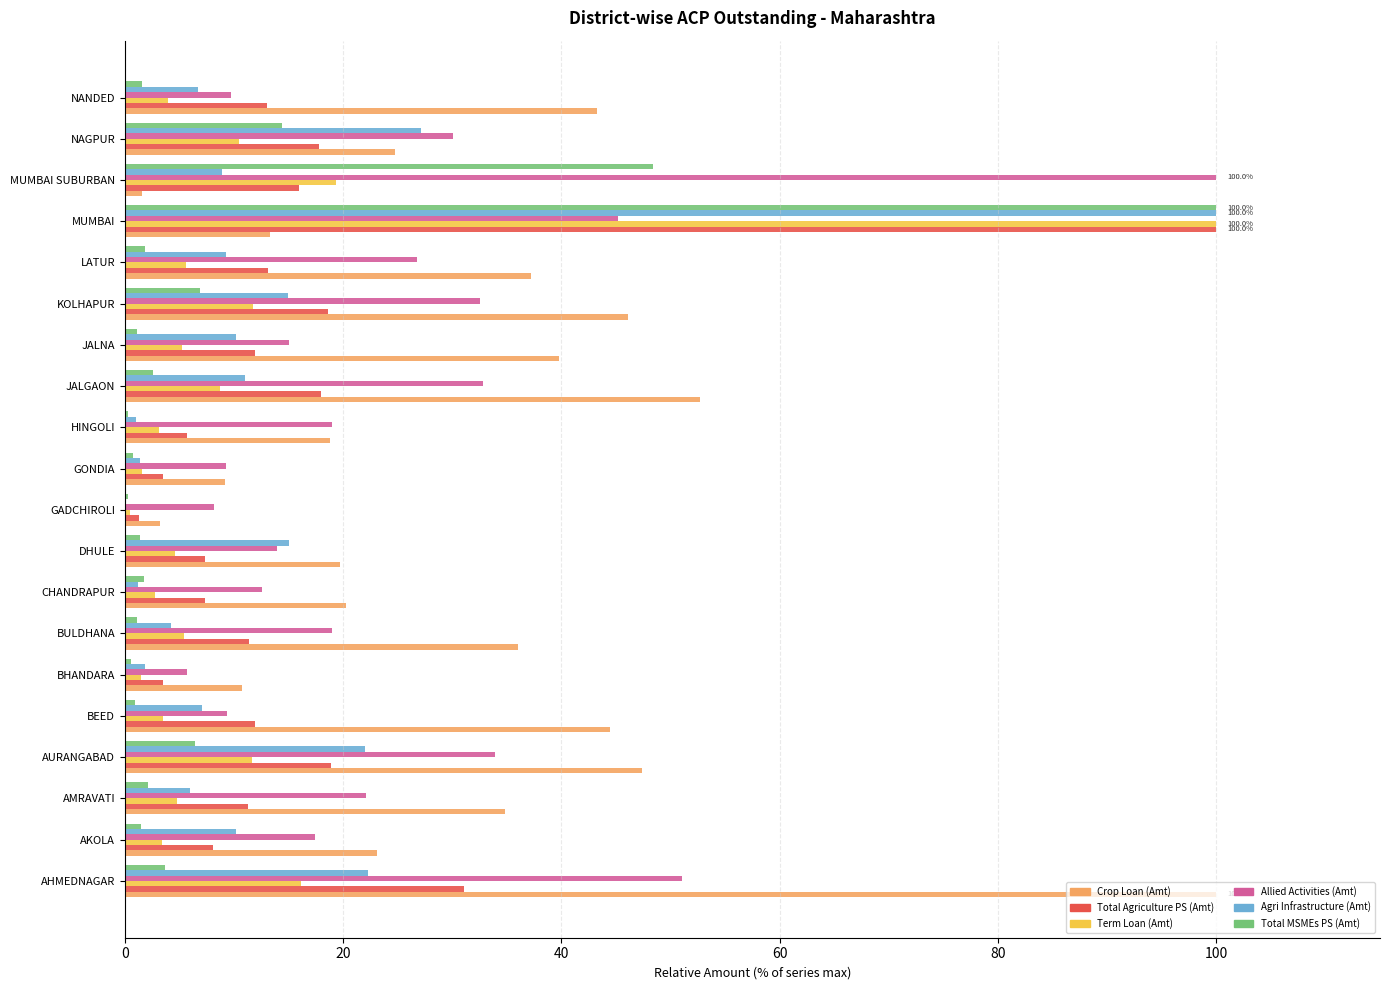

The Allied Activities (Amt) series shows 30.0 at NAGPUR. True or false?

True